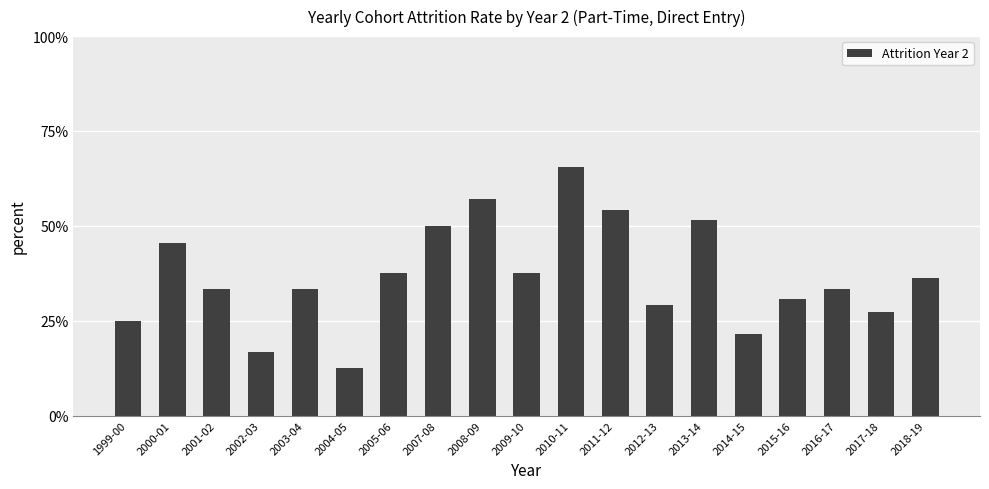

List the labels in order of value, smallest first.

2004-05, 2002-03, 2014-15, 1999-00, 2017-18, 2012-13, 2015-16, 2001-02, 2003-04, 2016-17, 2018-19, 2005-06, 2009-10, 2000-01, 2007-08, 2013-14, 2011-12, 2008-09, 2010-11